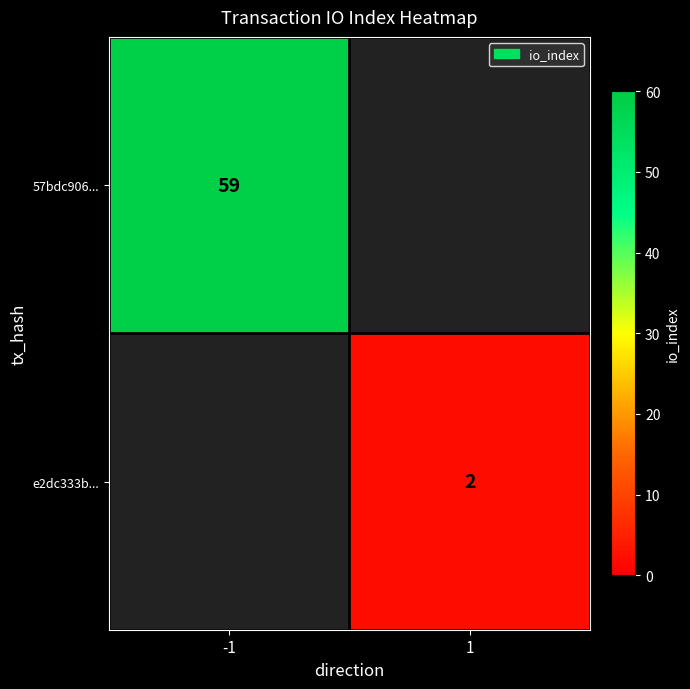

At how many categories does at least one series exceed 58?

1